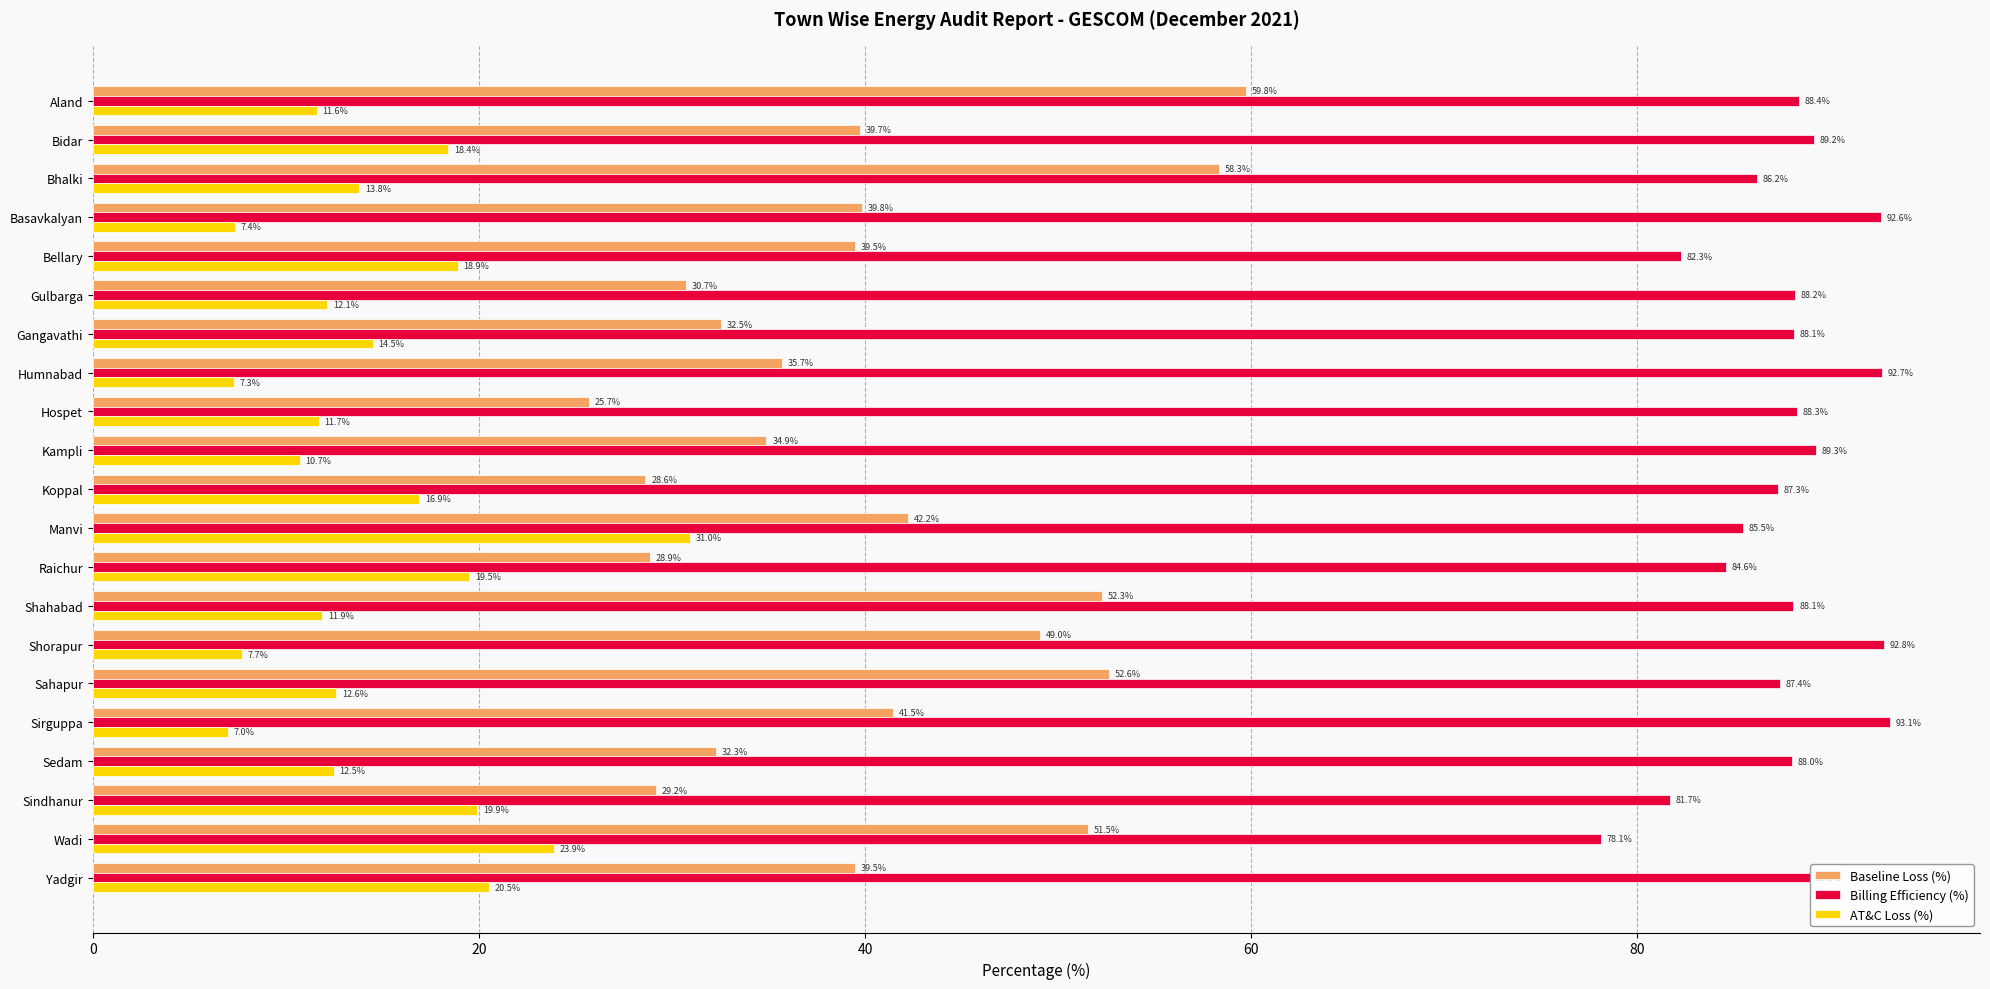

The value of AT&C Loss (%) at Koppal is 30.0. True or false?

False